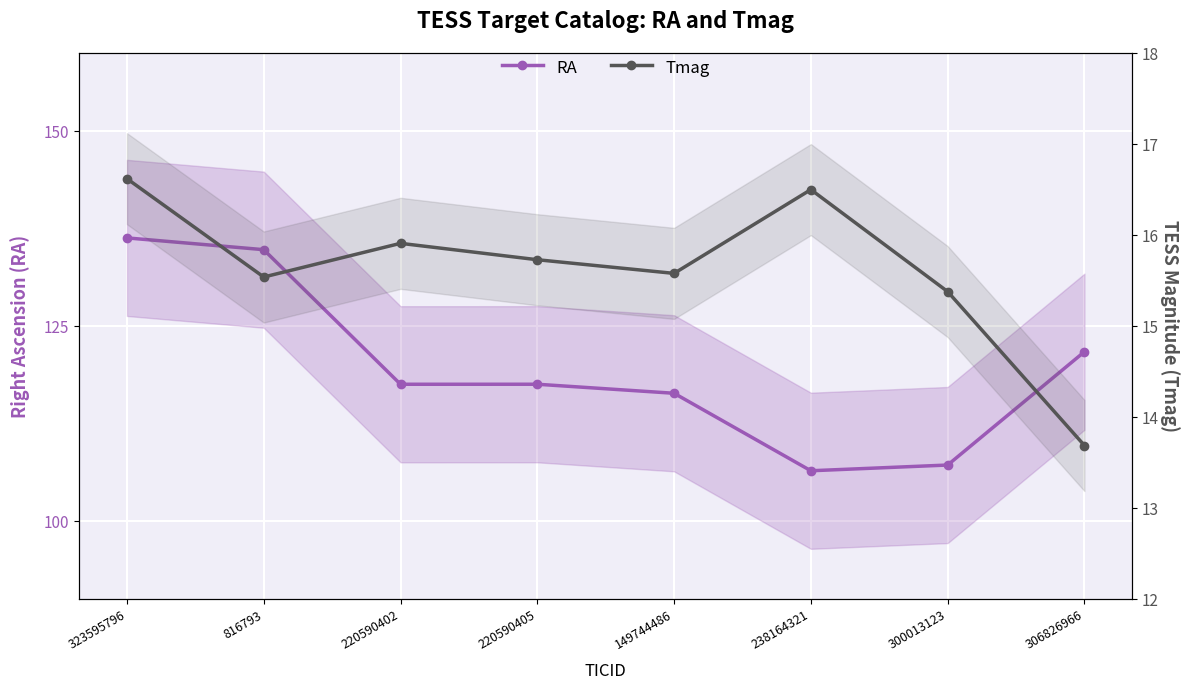

What is the sum of all Tmag values?

125.0